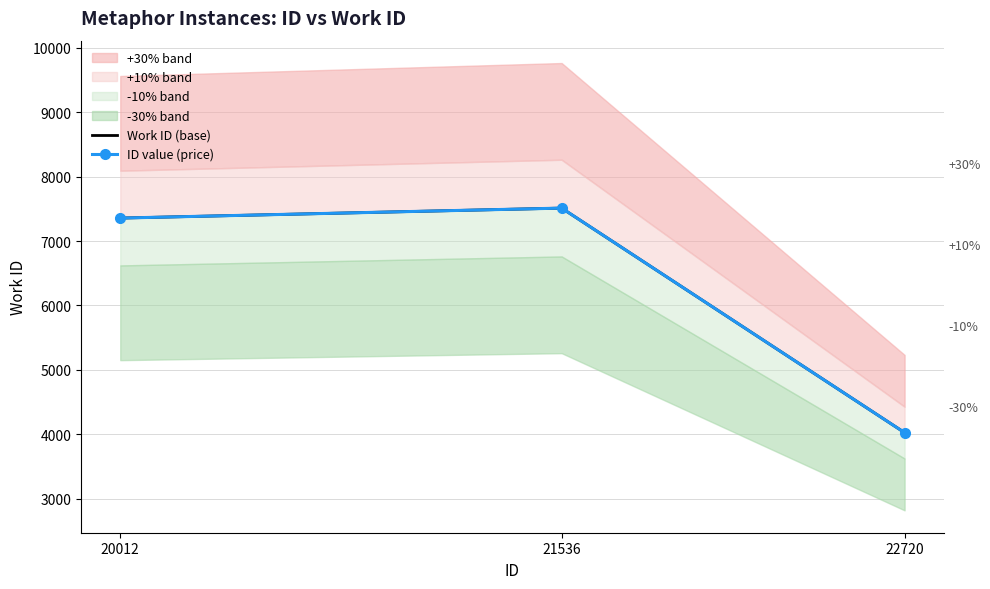

The value of Work ID (base) at 21536 is 4444. True or false?

False